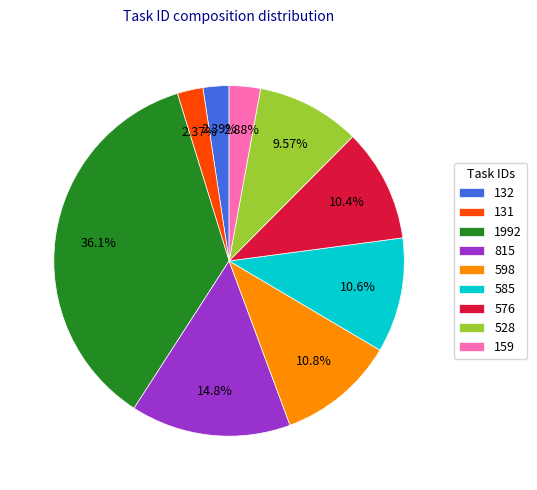

Does 815 represent more than half of the total?

No